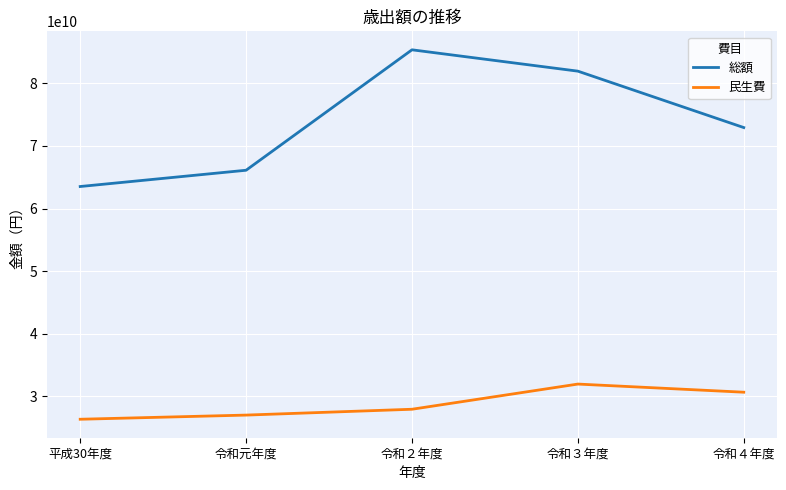

Where does the 総額 series first go above 72937430929?

令和２年度